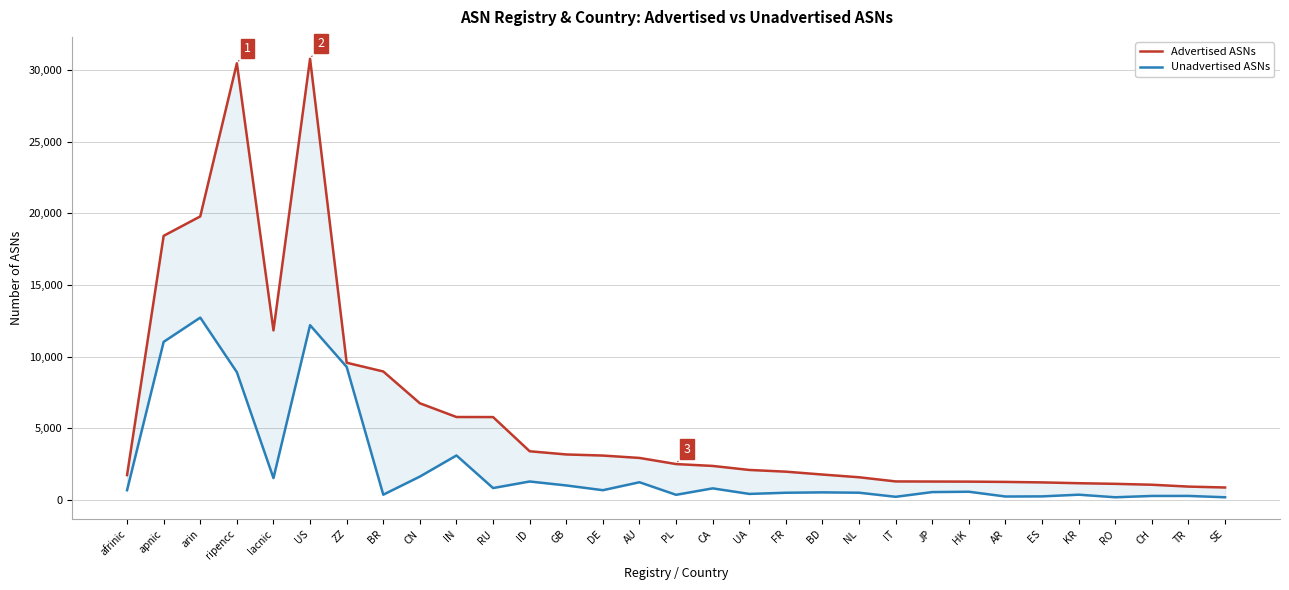

Where is the first local maximum for Unadvertised ASNs?

arin